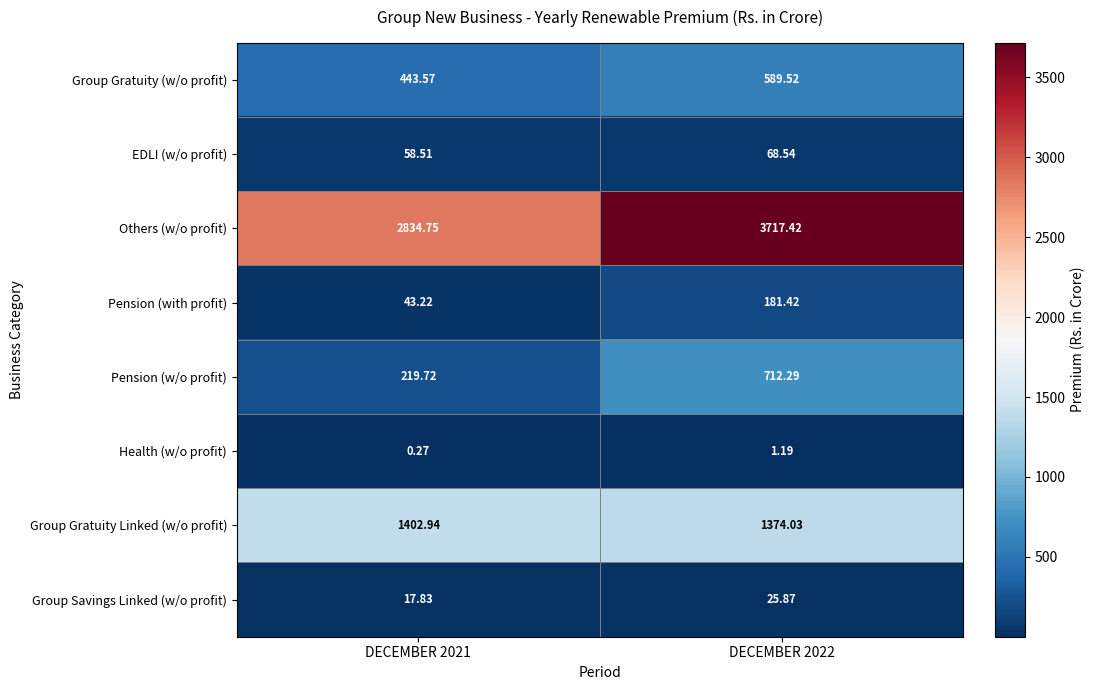

Between DECEMBER 2021 and DECEMBER 2022, which series saw the biggest shift?

Others (w/o profit)